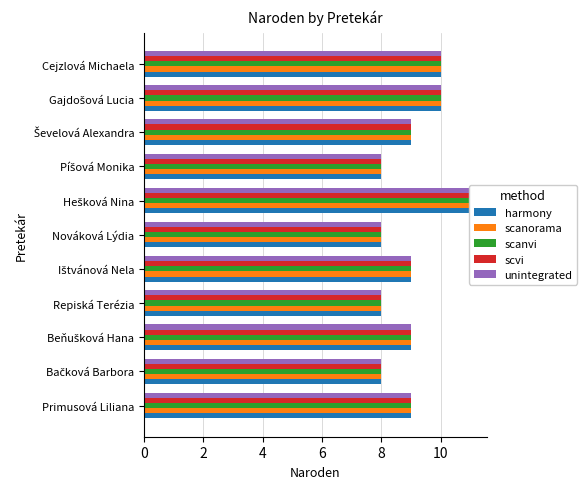

Reading right to left, transcribe all the data shown in this chart.

harmony: 10	10	9	8	11	8	9	8	9	8	9
scanorama: 10	10	9	8	11	8	9	8	9	8	9
scanvi: 10	10	9	8	11	8	9	8	9	8	9
scvi: 10	10	9	8	11	8	9	8	9	8	9
unintegrated: 10	10	9	8	11	8	9	8	9	8	9